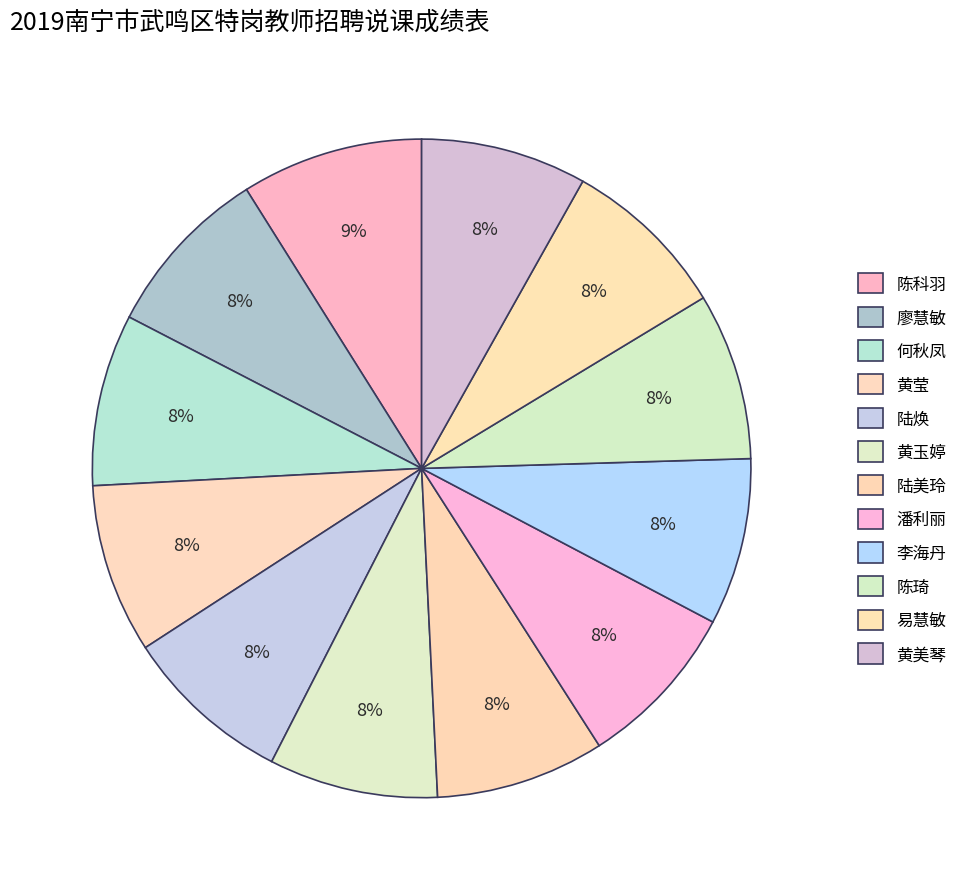

Rank the categories by value from highest to lowest.

陈科羽, 廖慧敏, 何秋凤, 黄莹, 陆焕, 黄玉婷, 陆美玲, 潘利丽, 李海丹, 陈琦, 易慧敏, 黄美琴